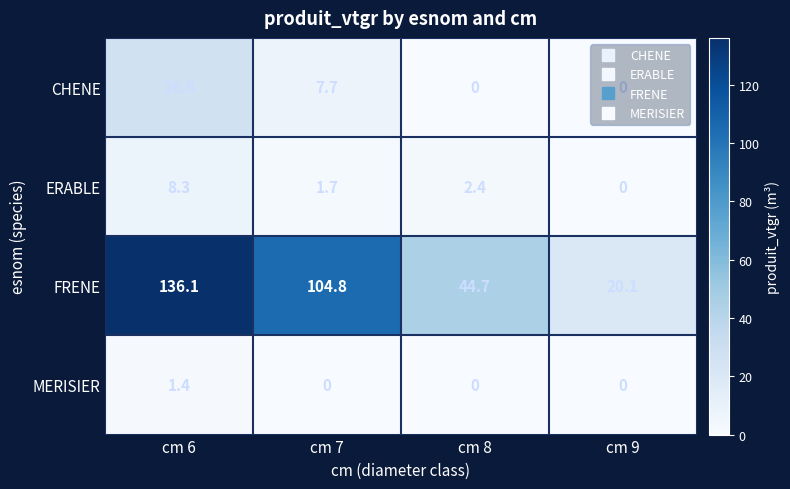

What is the total value across all series at cm 9?

20.1